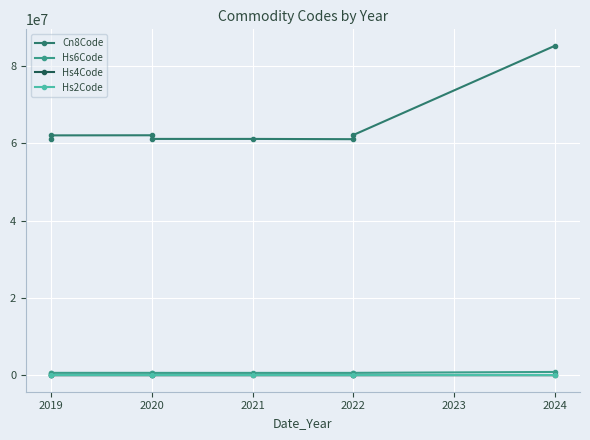

Which series has the widest spread of values?

Cn8Code